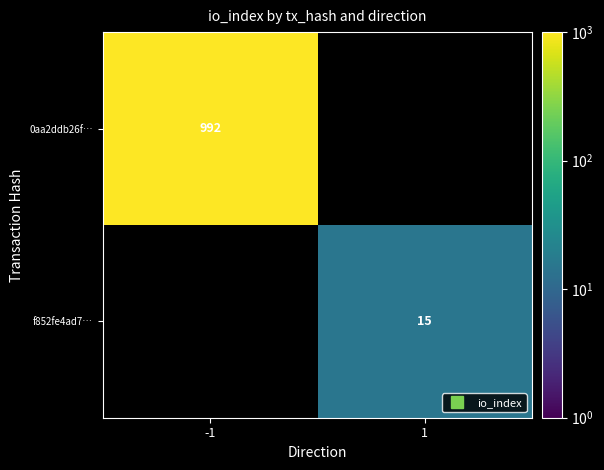

Count the number of categories in the chart.

2